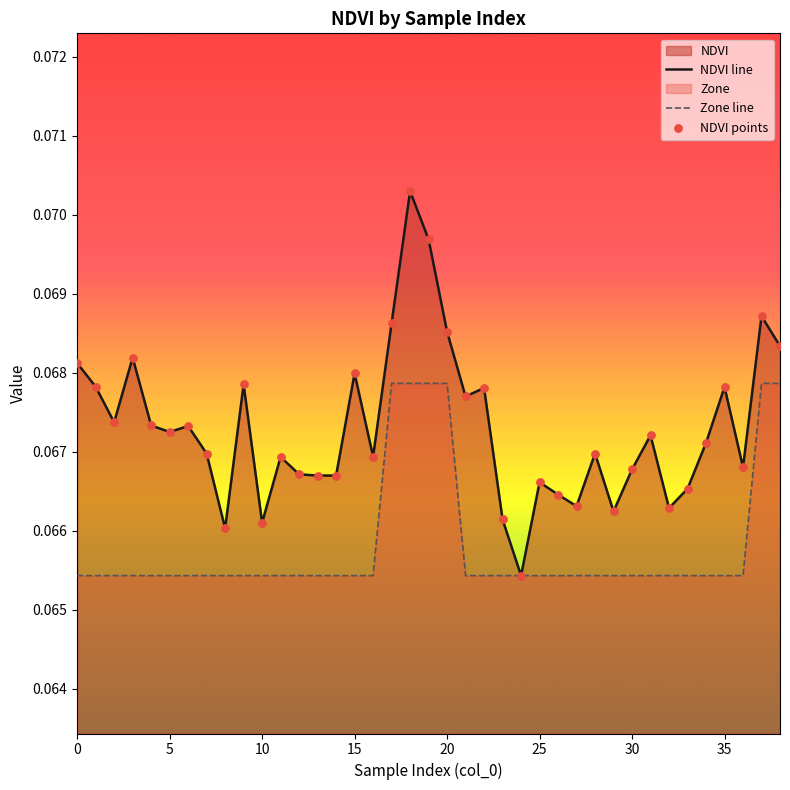

Which series has the largest Y range (max minus min)?

NDVI line